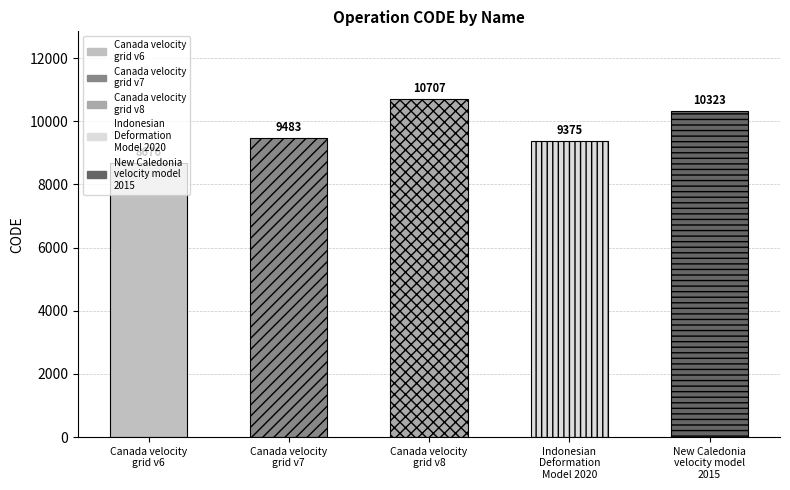

Rank the categories by value from lowest to highest.

Canada velocity
grid v6, Indonesian
Deformation
Model 2020, Canada velocity
grid v7, New Caledonia
velocity model
2015, Canada velocity
grid v8